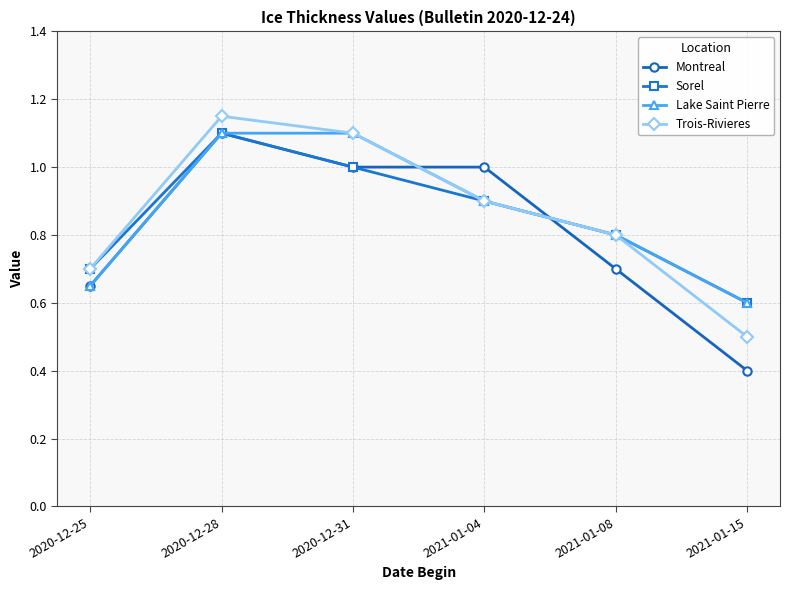

After their last crossing, which series has the higher values: Montreal or Trois-Rivieres?

Trois-Rivieres